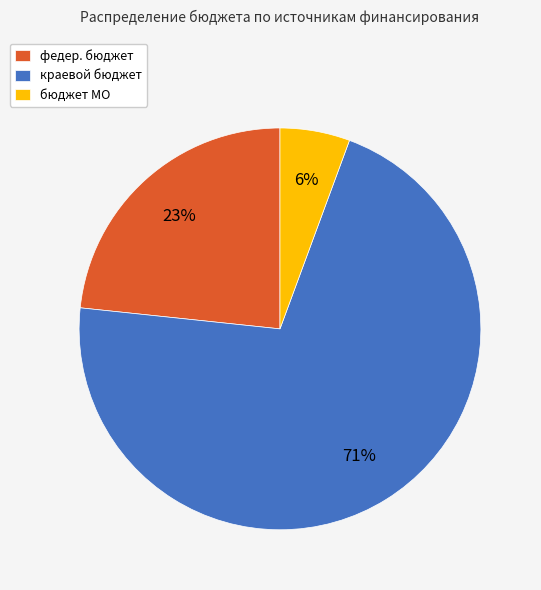

Which slice is the largest?

краевой бюджет